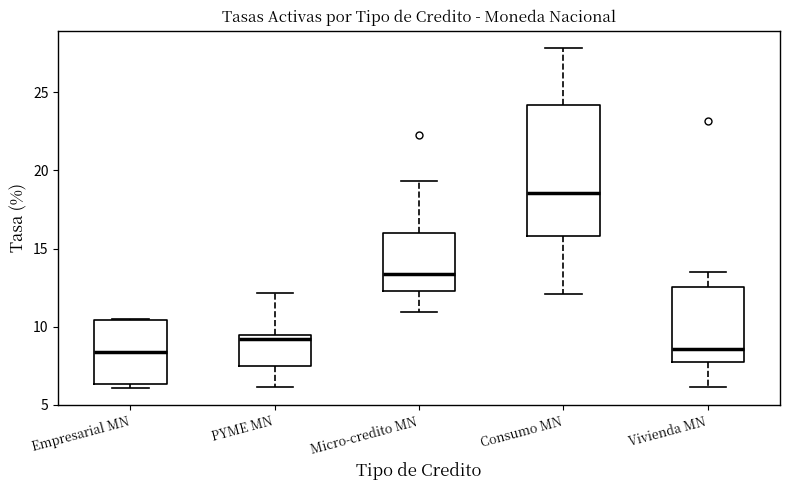

Reading left to right, read every box against the y-axis: the position of its median line, the range the box covers, and the ends of its whiskers. The values are not printed on the chart, so give them approximately, as read against the axis.

Empresarial MN: median 8.5, box 6.5 to 10.5, whiskers 6.0 to 10.5
PYME MN: median 9.0, box 7.5 to 9.5, whiskers 6.0 to 12.0
Micro-credito MN: median 13.5, box 12.5 to 16.0, whiskers 11.0 to 19.5
Consumo MN: median 18.5, box 16.0 to 24.0, whiskers 12.0 to 28.0
Vivienda MN: median 8.5, box 8.0 to 12.5, whiskers 6.0 to 13.5